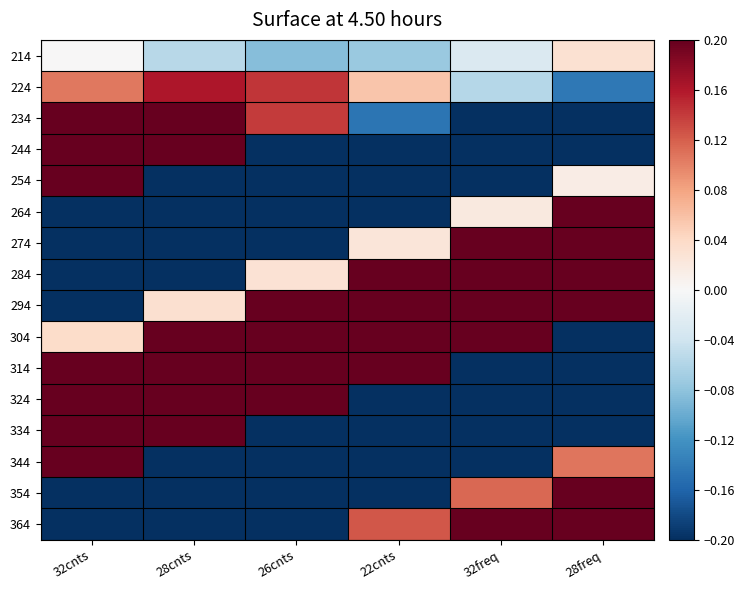

Which label corresponds to the smallest value in the chart?

28cnts